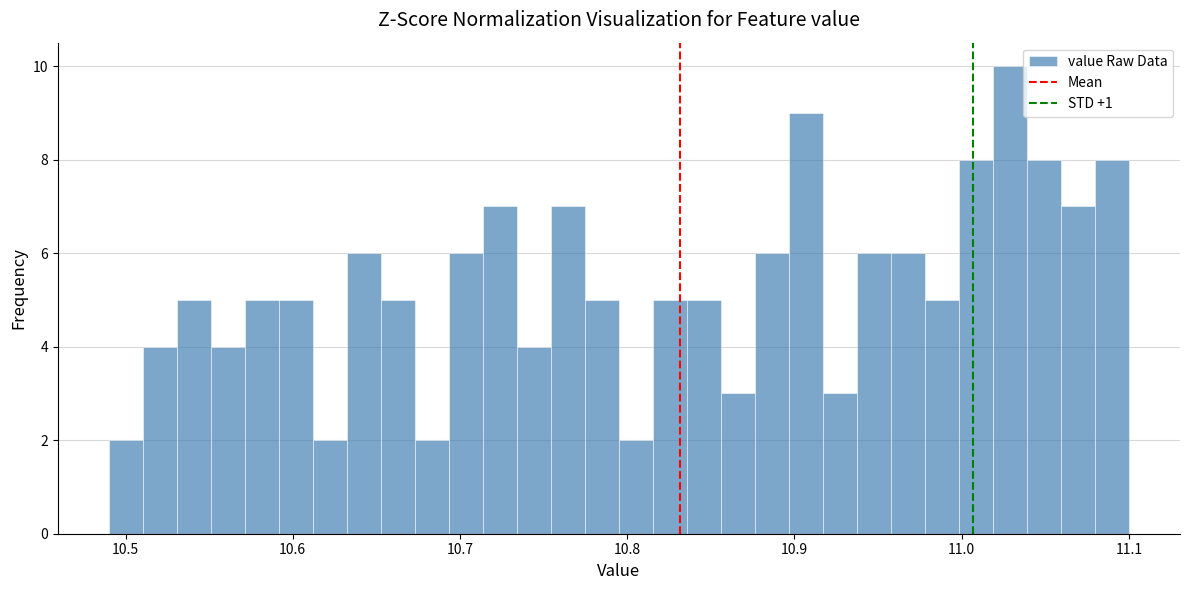

Around what value on the x-axis is the tallest bar? Give the approximate position of its centre, as read against the axis.

11.03